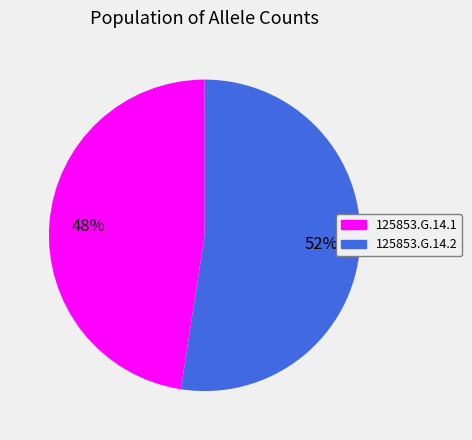

Rank the categories by value from lowest to highest.

125853.G.14.1, 125853.G.14.2